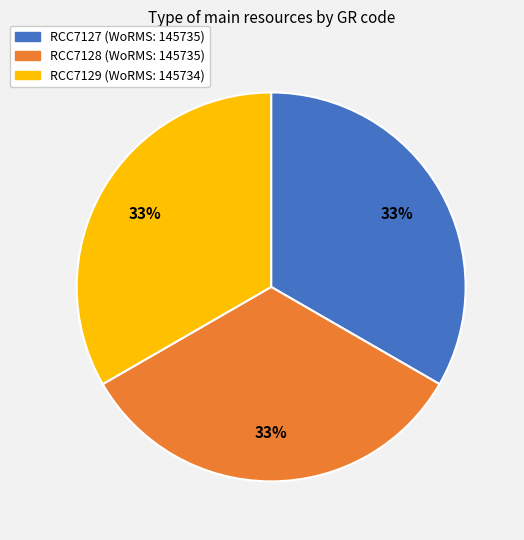

Is RCC7127 the majority of the pie?

No